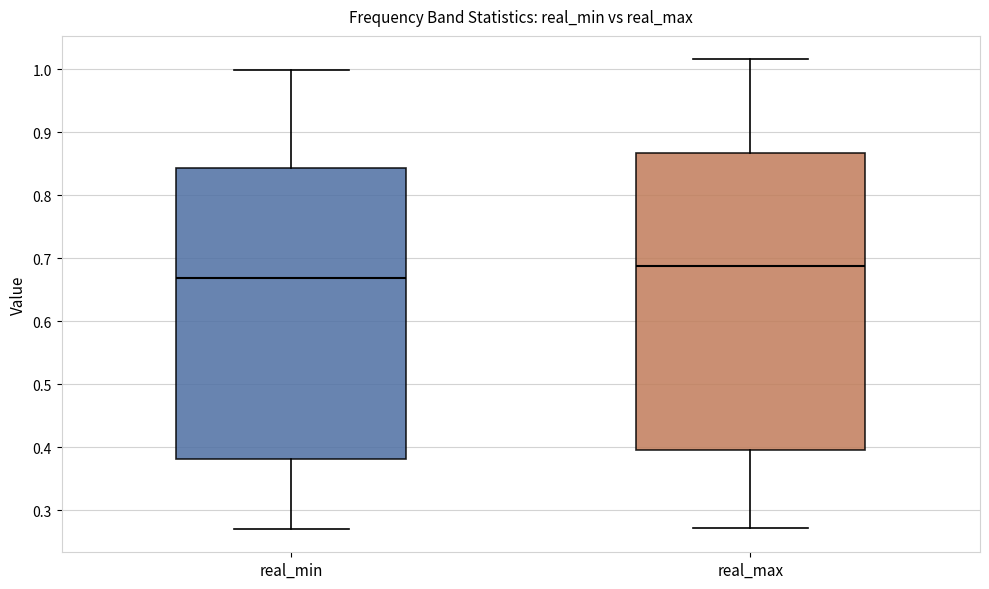

Reading left to right, transcribe this box plot: for each box, give where its median line is, the range the box spans, and where its two whiskers end, as read against the y-axis. The values are not printed on the chart, so give them approximately, as read against the axis.

real_min: median 0.67, box 0.38 to 0.84, whiskers 0.27 to 1.00
real_max: median 0.69, box 0.40 to 0.87, whiskers 0.27 to 1.02